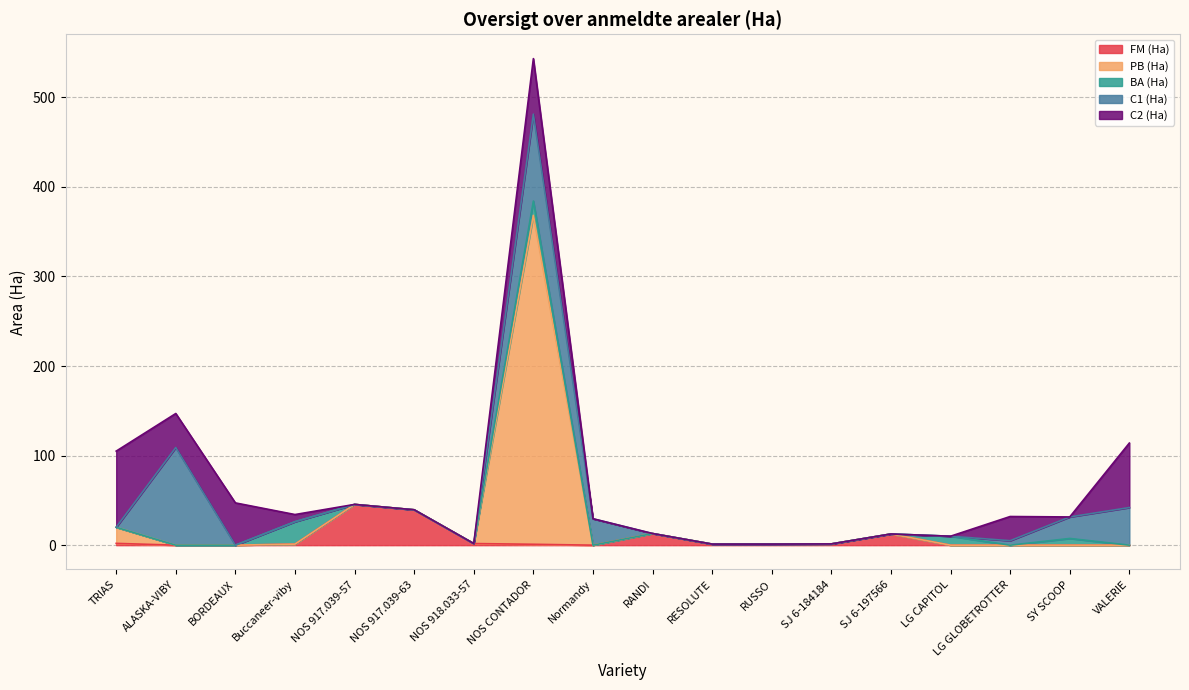

Which series has the largest total across all categories?

PB (Ha)